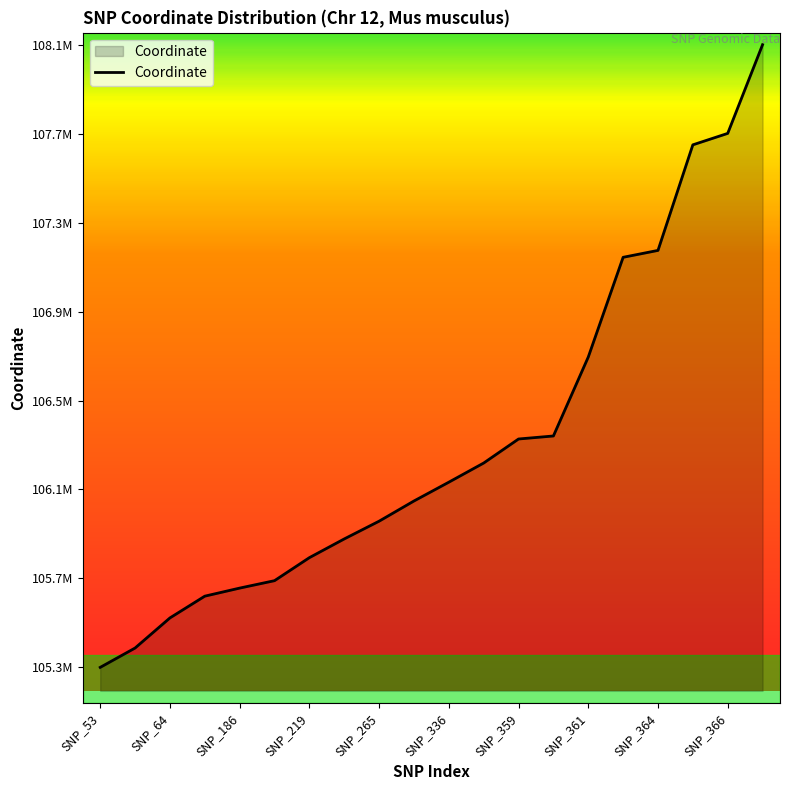

What is the maximum value shown in the chart?

108071864